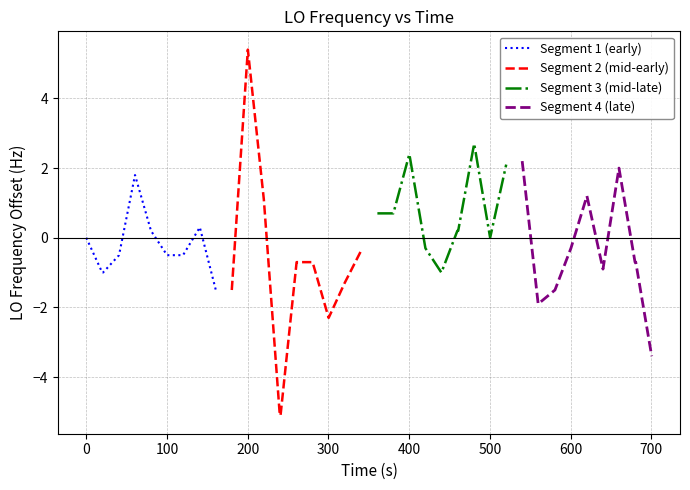

Which series has the largest total across all categories?

Segment 3 (mid-late)